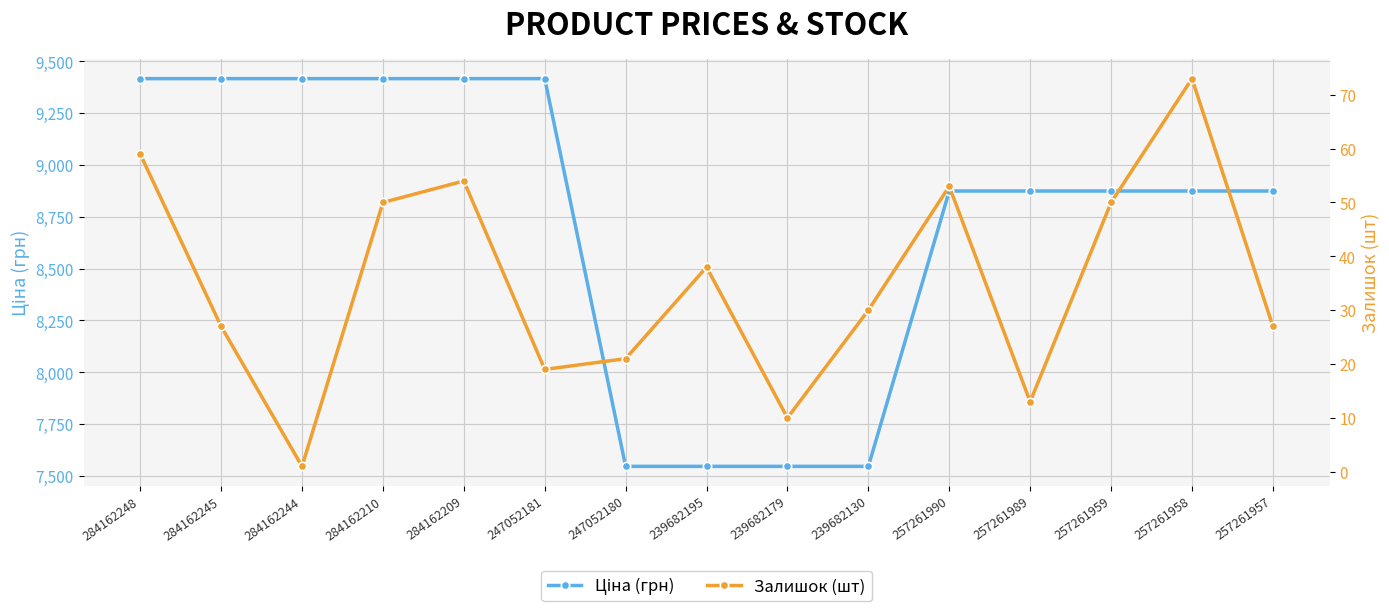

What is the label of the 3rd point from the left?

284162244